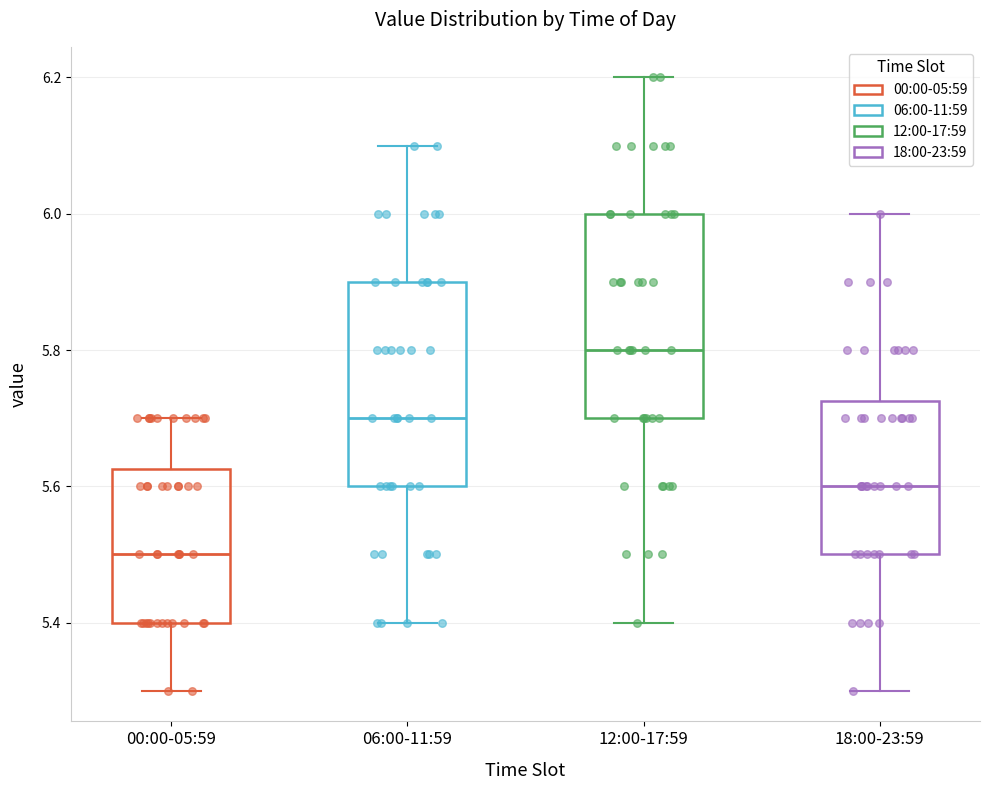

Where does the median line of the box for 00:00-05:59 sit on the y-axis? The values are not printed on the chart, so give them approximately, as read against the axis.

5.50